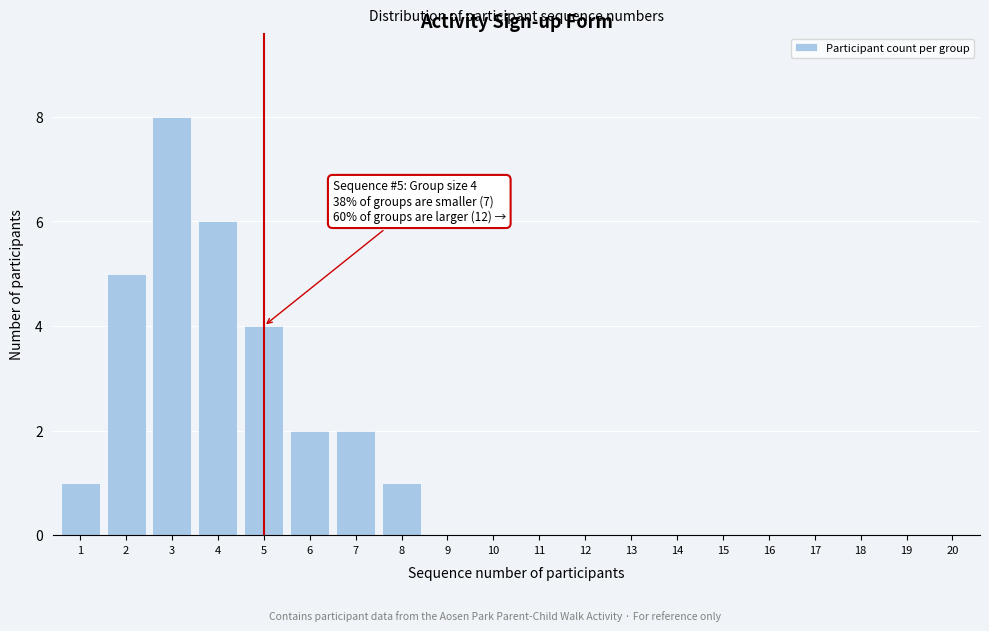

Reading left to right, list all the values displayed in this chart.

1=1	2=5	3=8	4=6	5=4	6=2	7=2	8=1	9=0	10=0	11=0	12=0	13=0	14=0	15=0	16=0	17=0	18=0	19=0	20=0